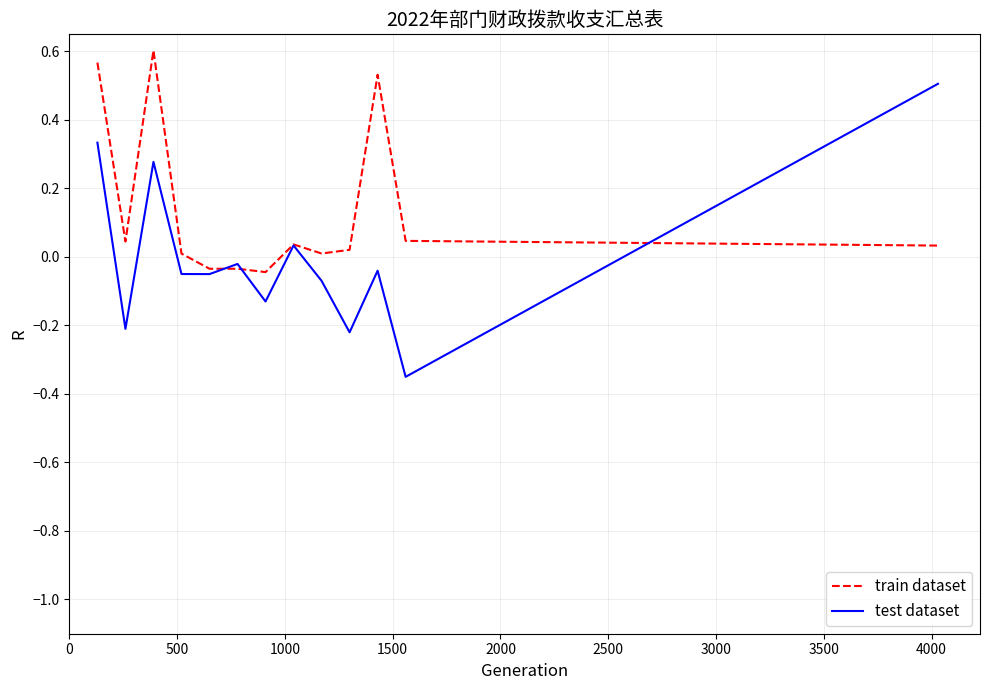

How many lines are shown in the chart?

2